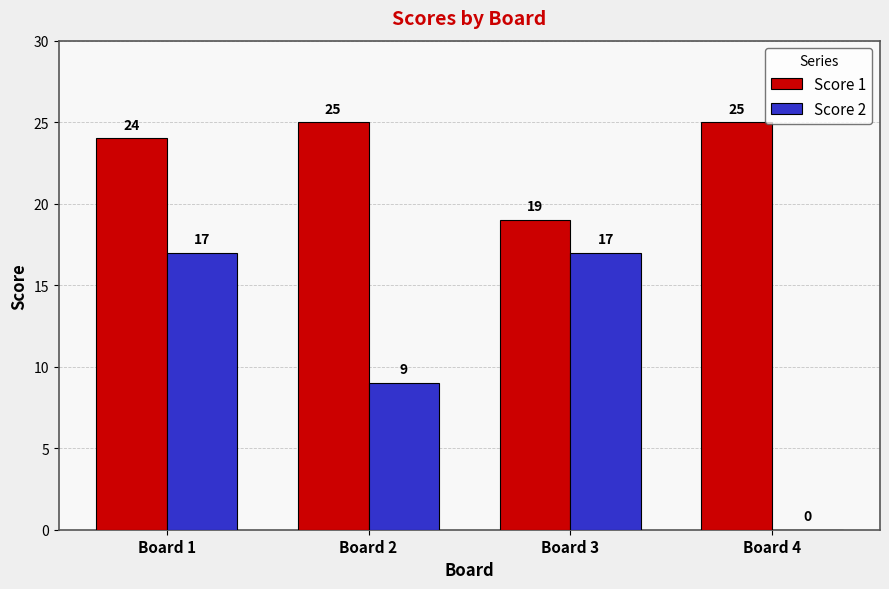

True or false: Score 2 has a value of 17 at Board 3.

True